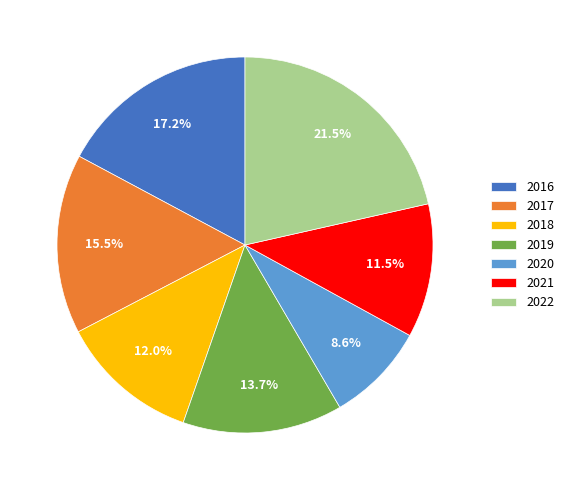

Does 2017 account for over 50% of the chart?

No